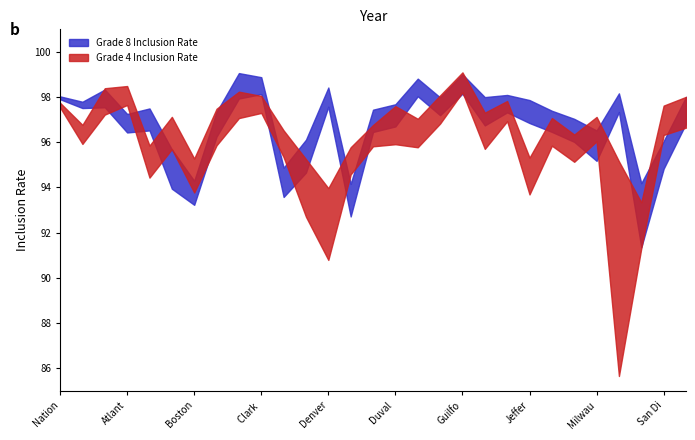

At which category is the sum across all series the highest?

Guilford County (NC)